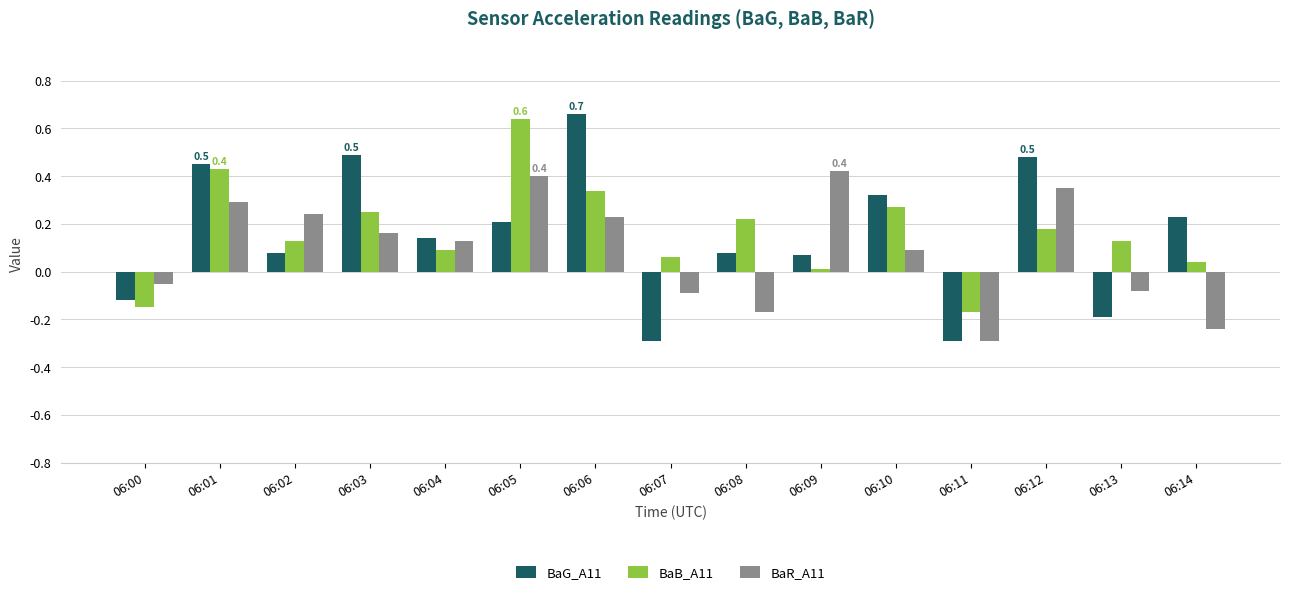

What are all the series names shown in the legend?

BaG_A11, BaB_A11, BaR_A11